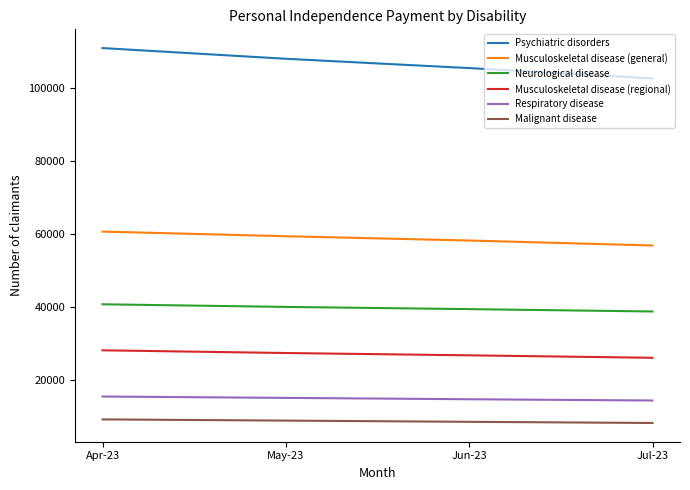

At which category is the sum across all series the highest?

Apr-23